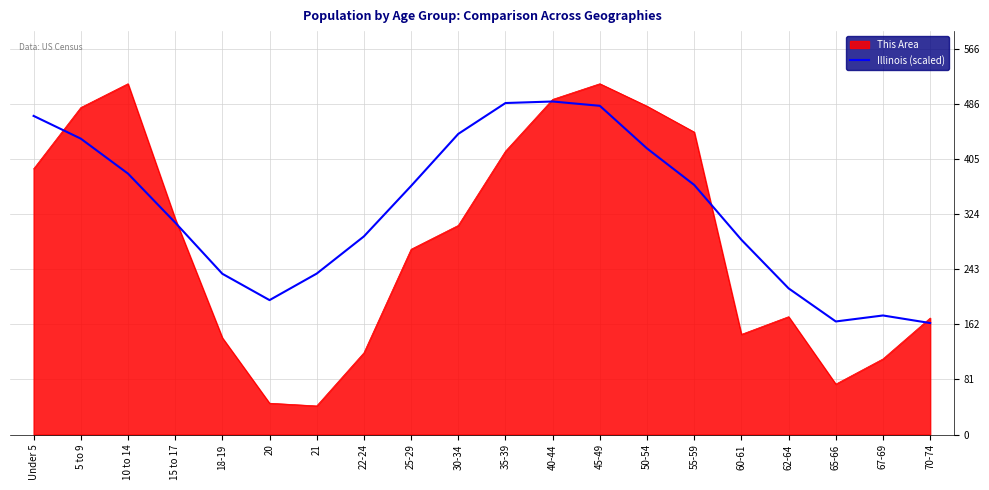

Which series has the largest total across all categories?

Illinois (scaled)